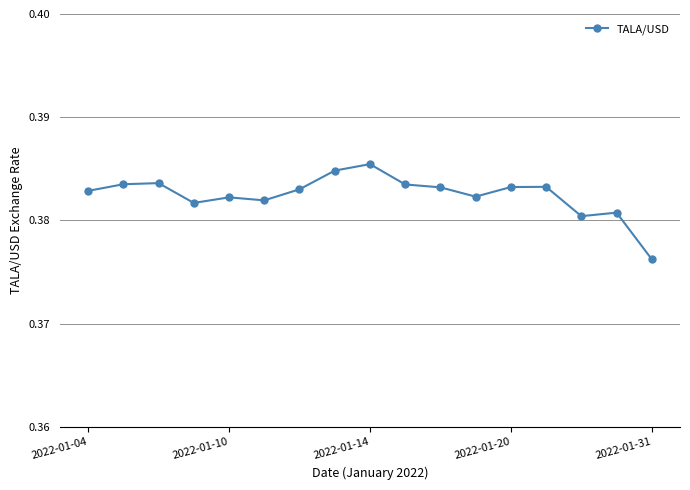

True or false: the data has more than 0 interior local peaks.

True